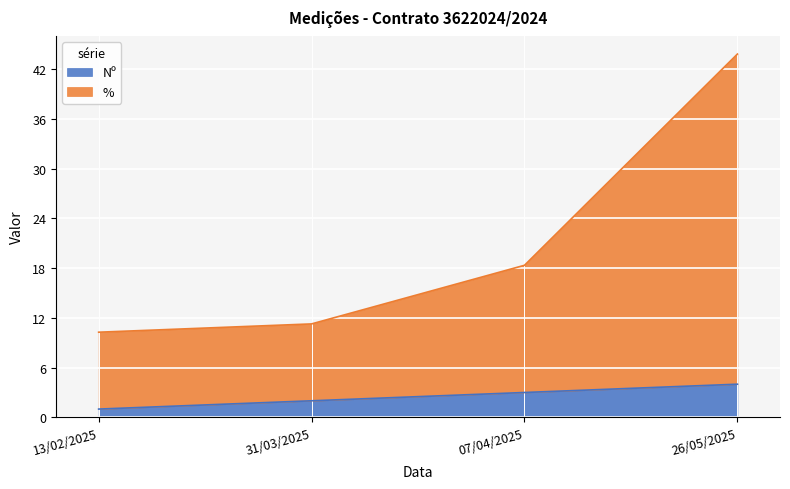

Rank the series by their average value, from lowest to highest.

Nº, %